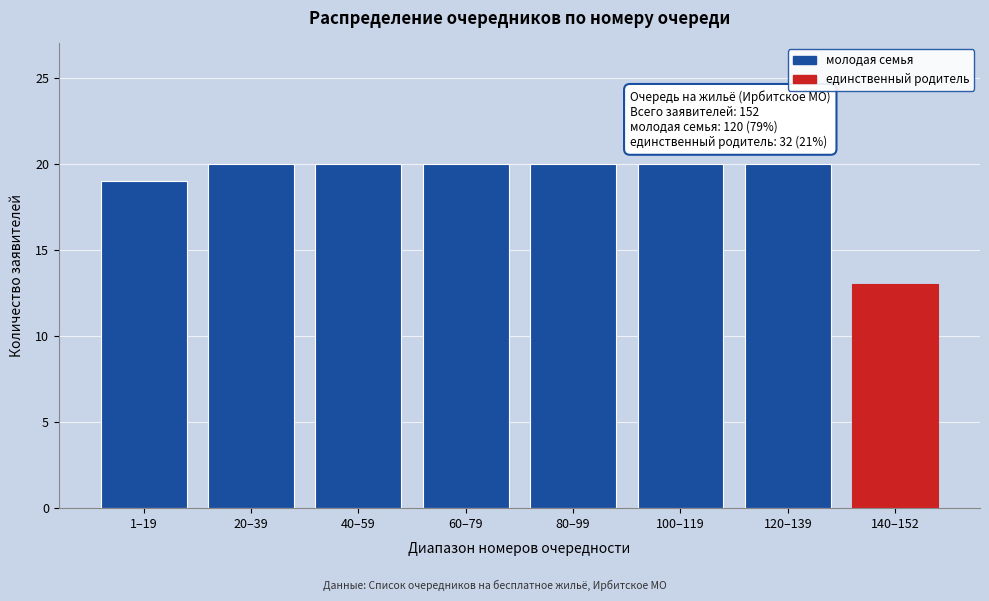

Reading right to left, what are all the values shown in this chart?

13	20	20	20	20	20	20	19